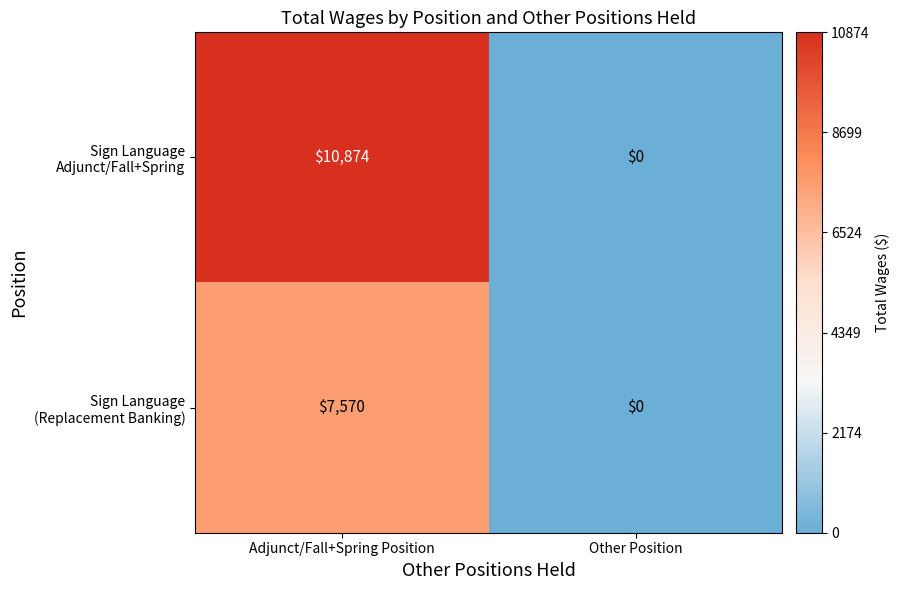

Which category has the lowest value across all series?

Other Position